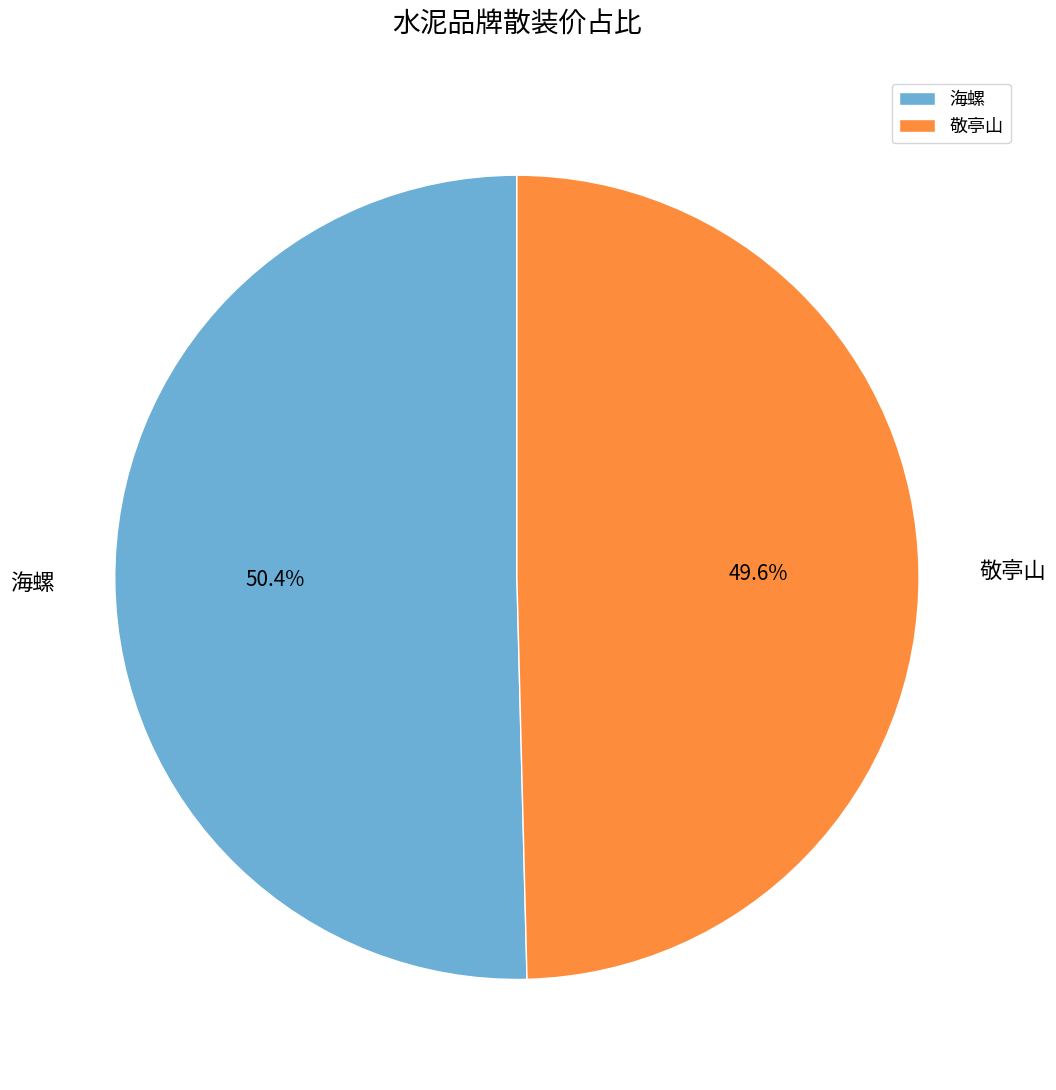

Which category has the smallest portion of the pie?

敬亭山